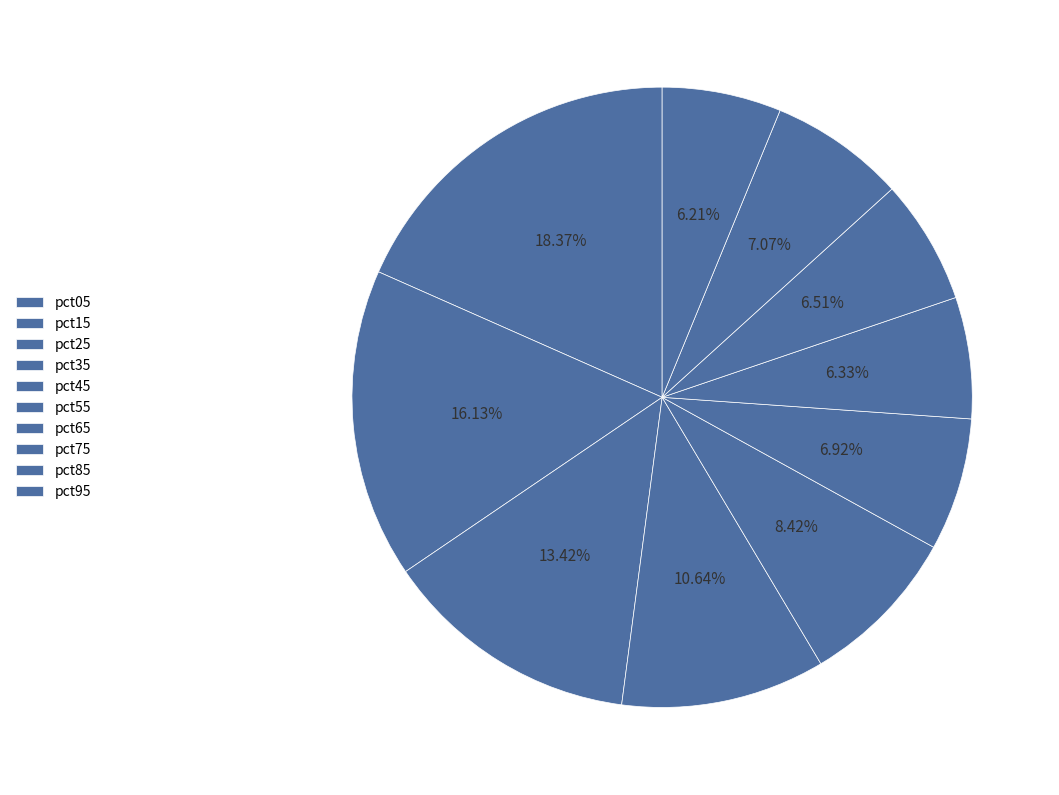

Is the sum of pct75 and pct85 greater than half?

No